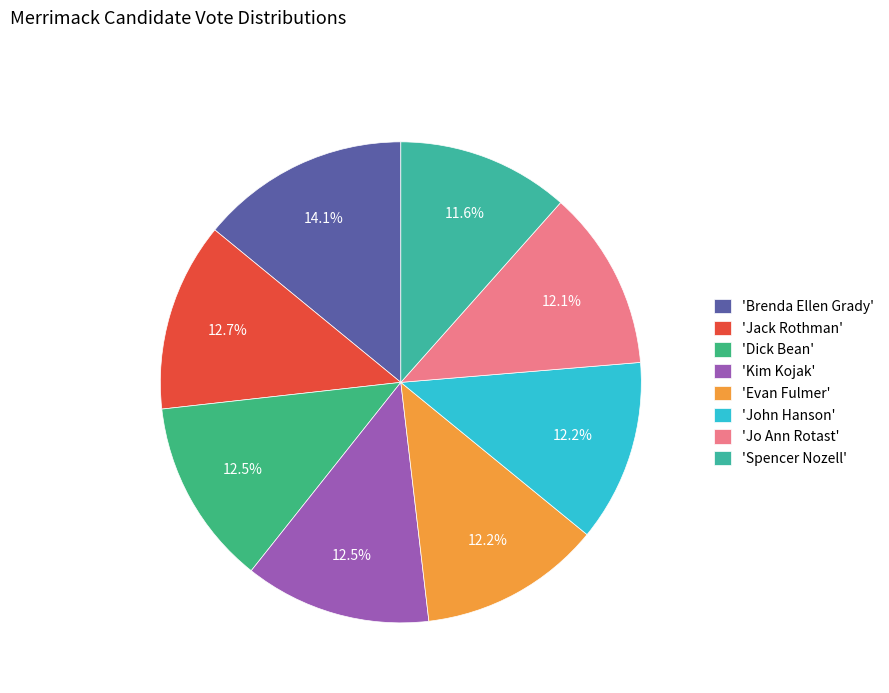

What is the smallest slice in the pie chart?

Spencer Nozell